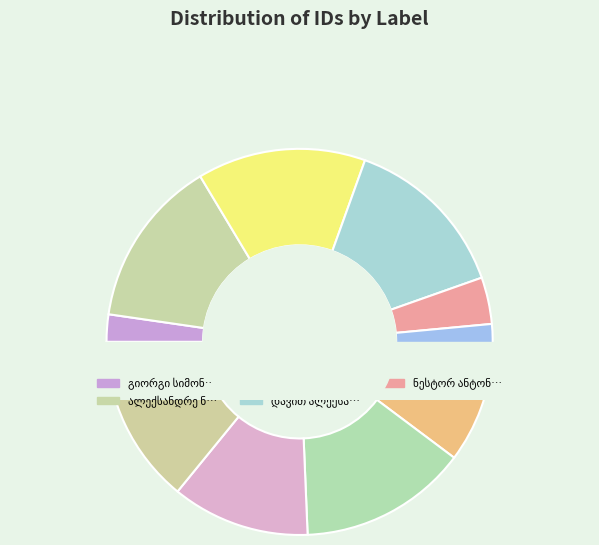

True or false: გიორგი სიმონის ძე თუთბერიძე accounts for 13% of the total.

False